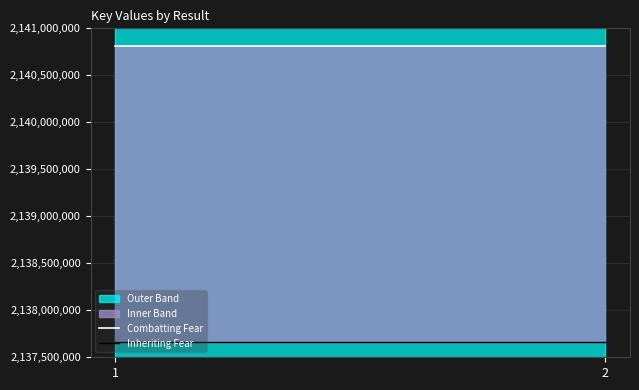

At how many categories does at least one series exceed 2137775698?

2